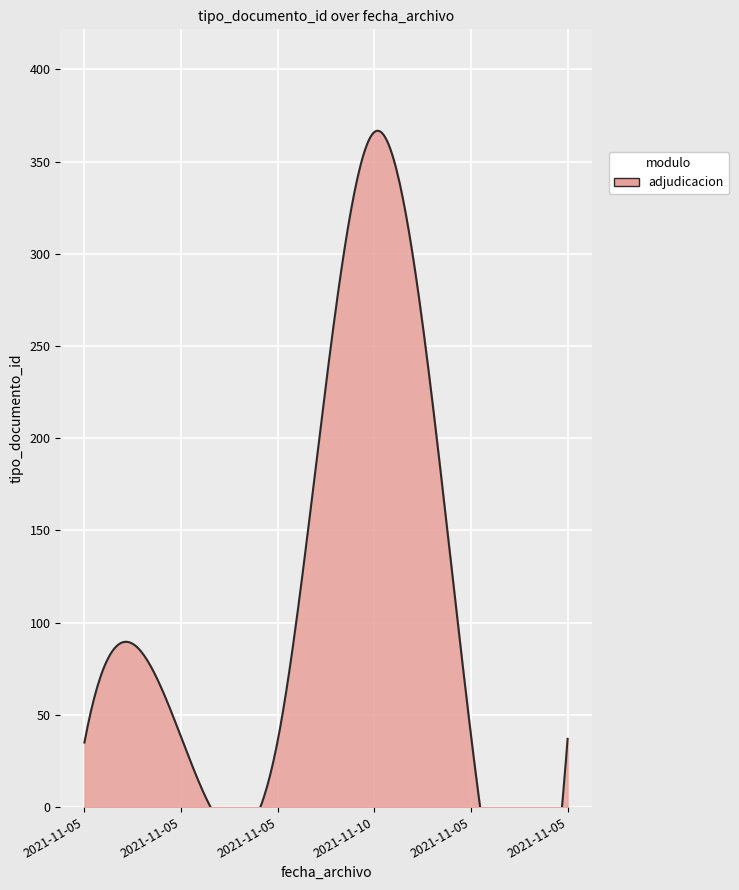

The chart shows a value of 37 at 2021-11-05 08:58:09. True or false?

True